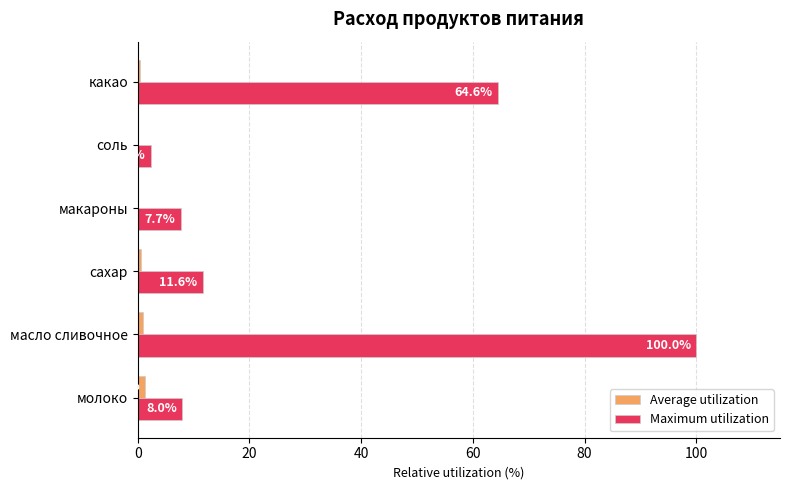

Where is Maximum utilization nearest to the value 51?

какао